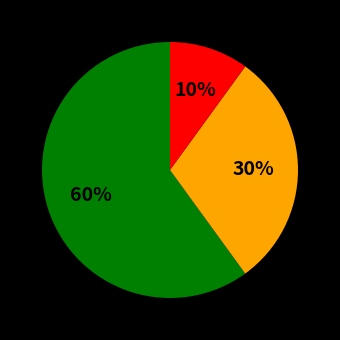

Does any single category account for the majority?

Yes